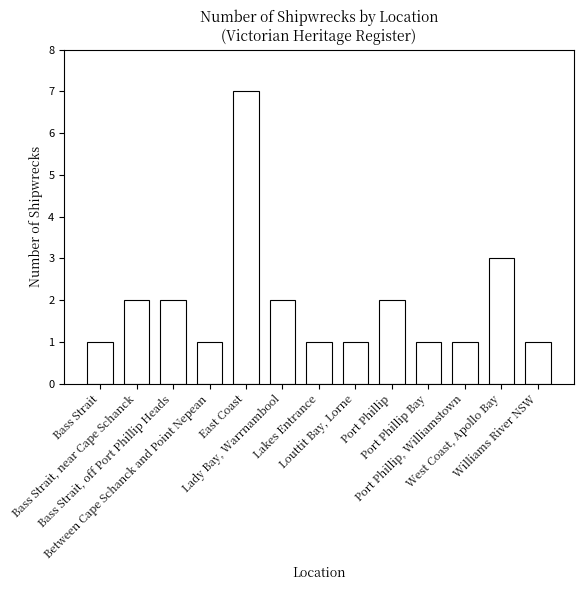

Reading right to left, what are all the values shown in this chart?

Williams River NSW=1	West Coast, Apollo Bay=3	Port Phillip, Williamstown=1	Port Phillip Bay=1	Port Phillip=2	Louttit Bay, Lorne=1	Lakes Entrance=1	Lady Bay, Warrnambool=2	East Coast=7	Between Cape Schanck and Point Nepean=1	Bass Strait, off Port Phillip Heads=2	Bass Strait, near Cape Schanck=2	Bass Strait=1